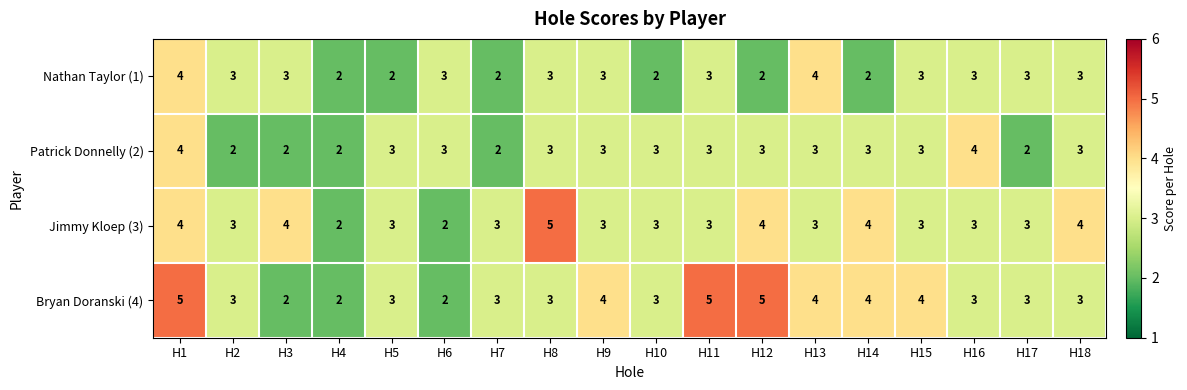

How many distinct data groups are displayed?

4